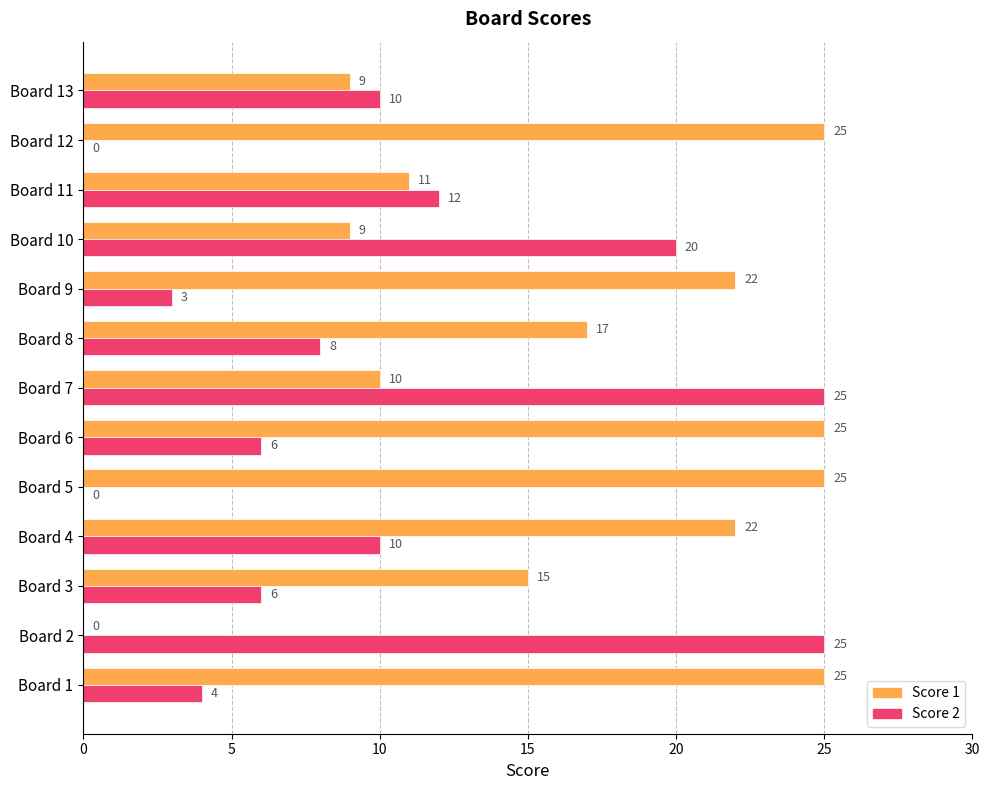

The value of Score 2 at Board 6 is 6. True or false?

True